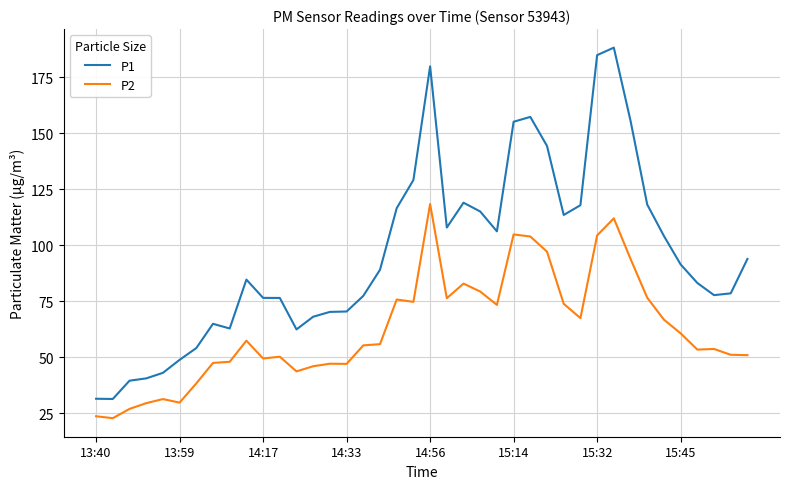

Which series has the largest total across all categories?

P1